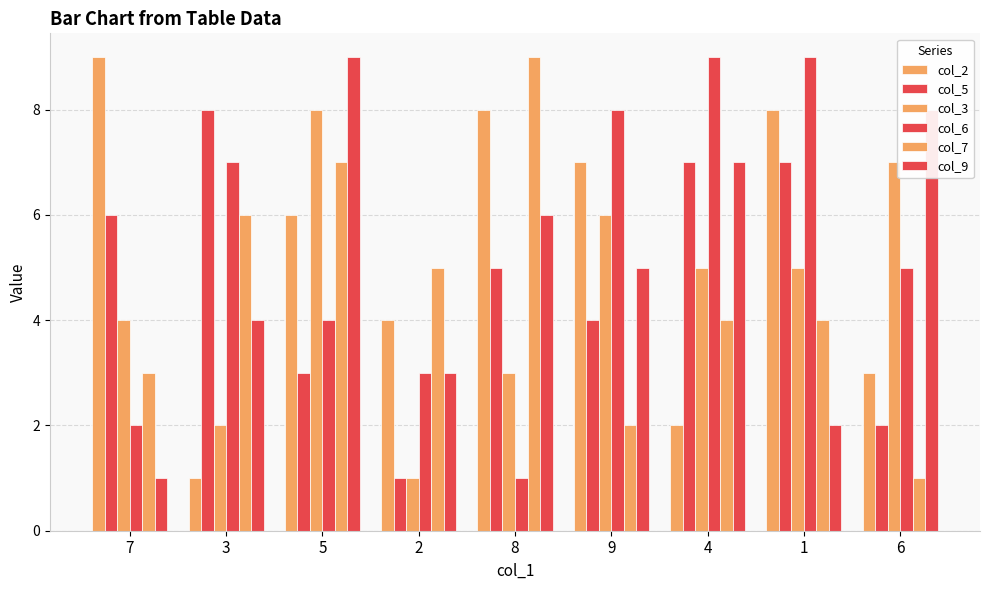

Rank the series at 2 from lowest to highest value.

col_5, col_3, col_6, col_9, col_2, col_7